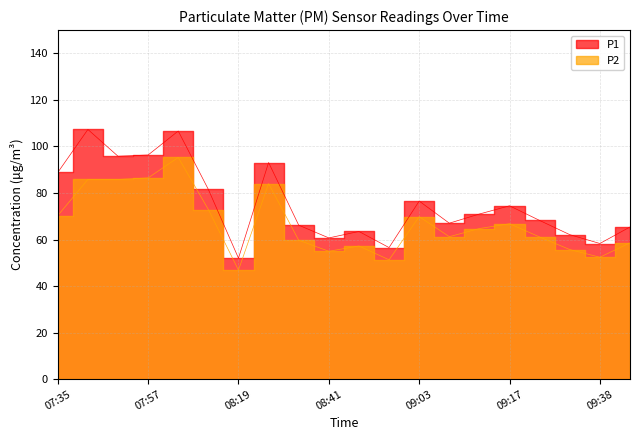

How many values in the P1 series are below 70?

10